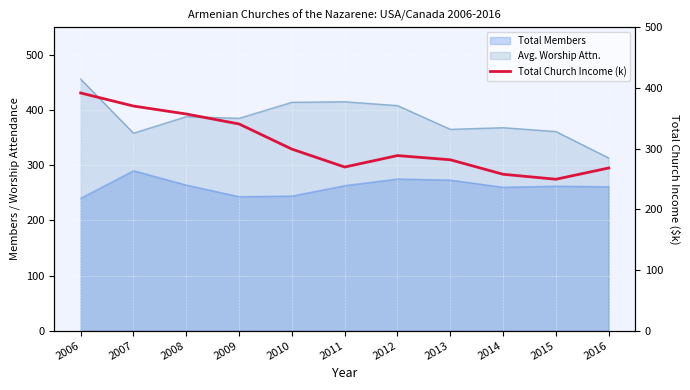

Reading left to right, what are all the values shown in this chart?

391.7	370.1	357.0	340.6	299.2	269.6	288.5	281.6	257.7	249.5	268.1